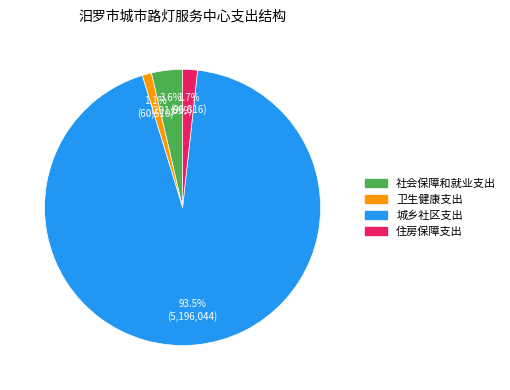

The 卫生健康支出 slice represents 1% of the pie. True or false?

True